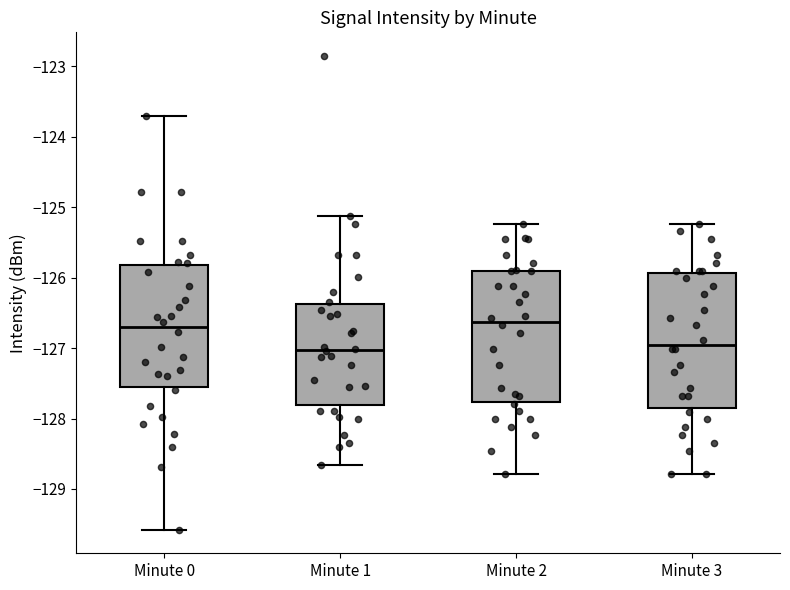

Where does the median line of the box for Minute 0 sit on the y-axis? The values are not printed on the chart, so give them approximately, as read against the axis.

-126.7